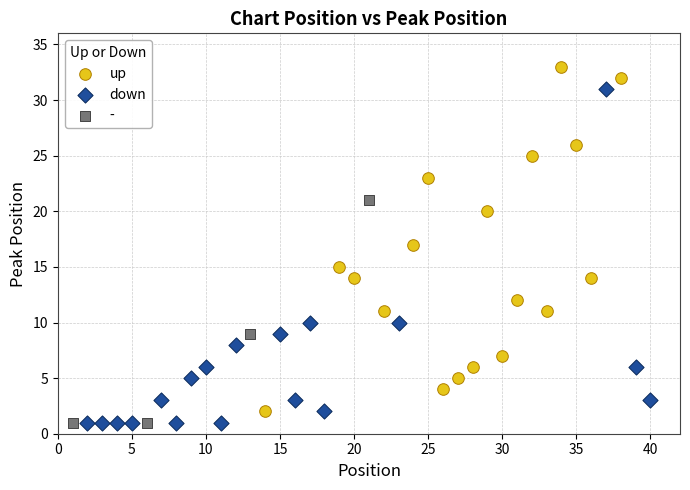

Which series has the widest spread of Y values?

up